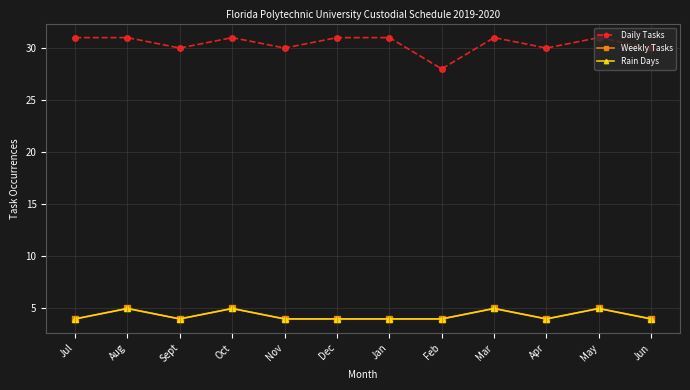

True or false: Daily Tasks and Rain Days cross at least once.

False